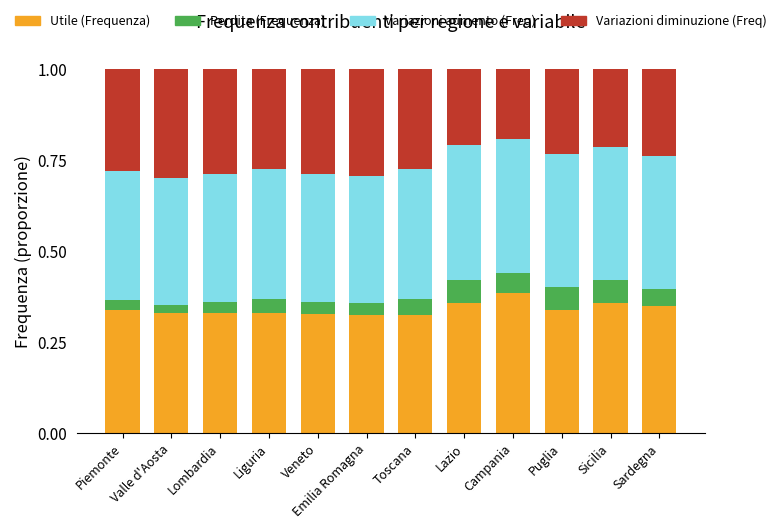

What is the total value across all series at Valle d'Aosta?

1.0